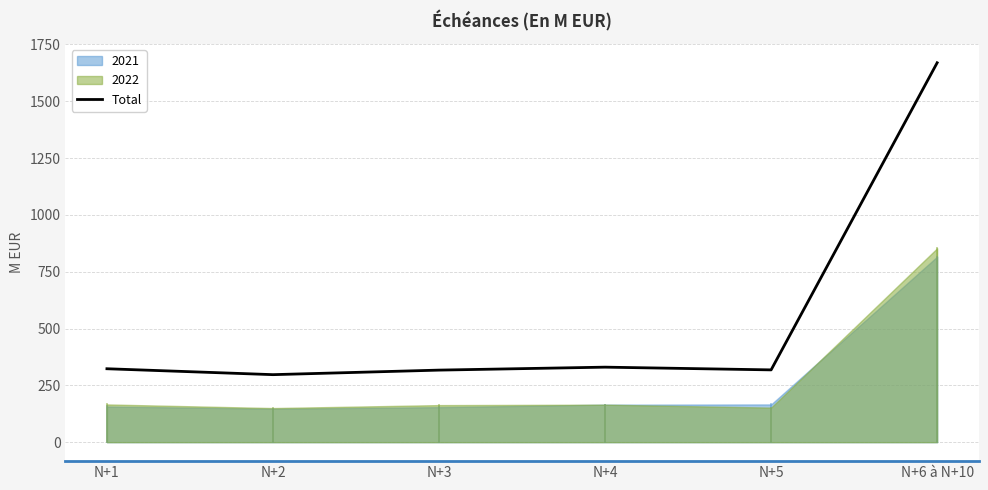

What is the change in value from N+3 to N+5?

+1